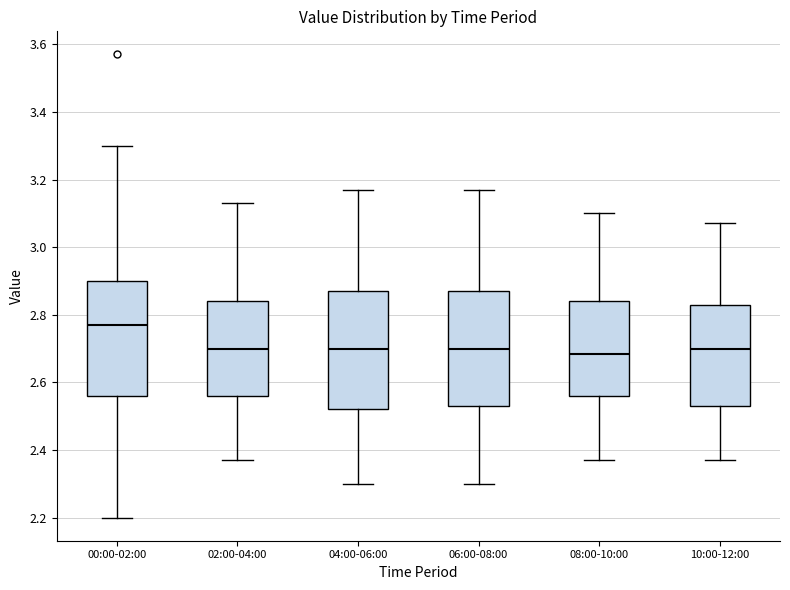

Reading left to right, transcribe this box plot: for each box, give where its median line is, the range the box spans, and where its two whiskers end, as read against the y-axis. The values are not printed on the chart, so give them approximately, as read against the axis.

00:00-02:00: median 2.78, box 2.56 to 2.90, whiskers 2.20 to 3.30
02:00-04:00: median 2.70, box 2.56 to 2.84, whiskers 2.38 to 3.14
04:00-06:00: median 2.70, box 2.52 to 2.88, whiskers 2.30 to 3.18
06:00-08:00: median 2.70, box 2.54 to 2.88, whiskers 2.30 to 3.18
08:00-10:00: median 2.68, box 2.56 to 2.84, whiskers 2.38 to 3.10
10:00-12:00: median 2.70, box 2.54 to 2.84, whiskers 2.38 to 3.08